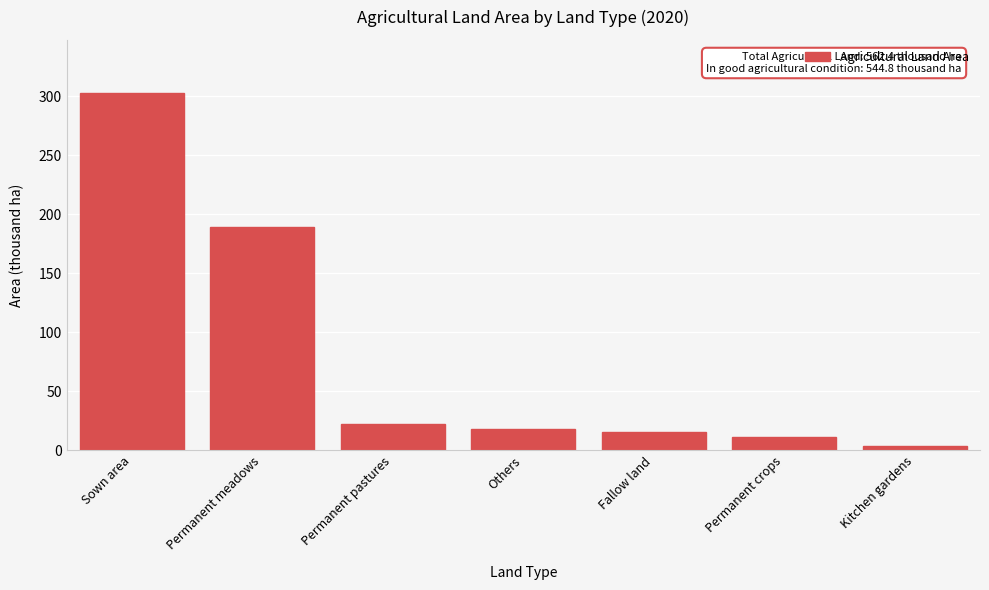

Reading left to right, extract all data points from this chart.

Sown area=302.4	Permanent meadows=189.3	Permanent pastures=22.3	Others=17.6	Fallow land=15.7	Permanent crops=11.4	Kitchen gardens=3.8